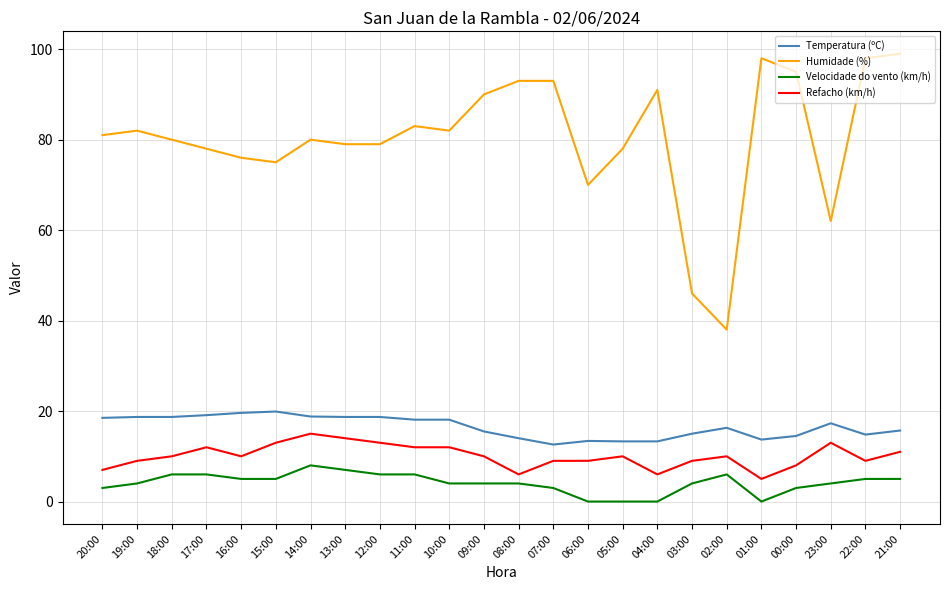

The Velocidade do vento (km/h) series shows -5.4 at 01:00. True or false?

False